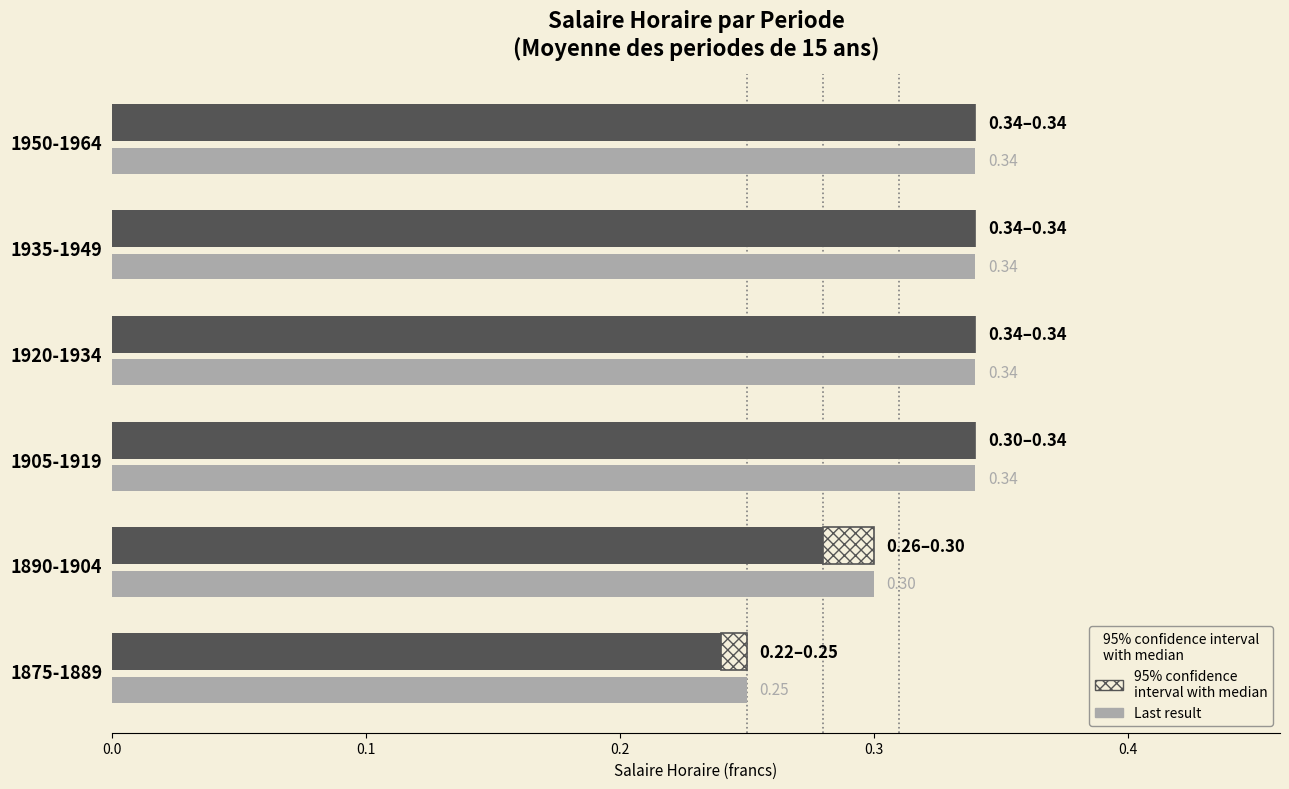

How many Median Salaire Horaire values are between 0 and 1?

6